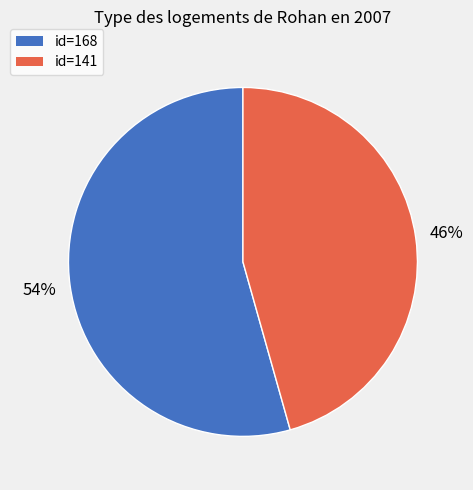

How many segments does this pie chart have?

2